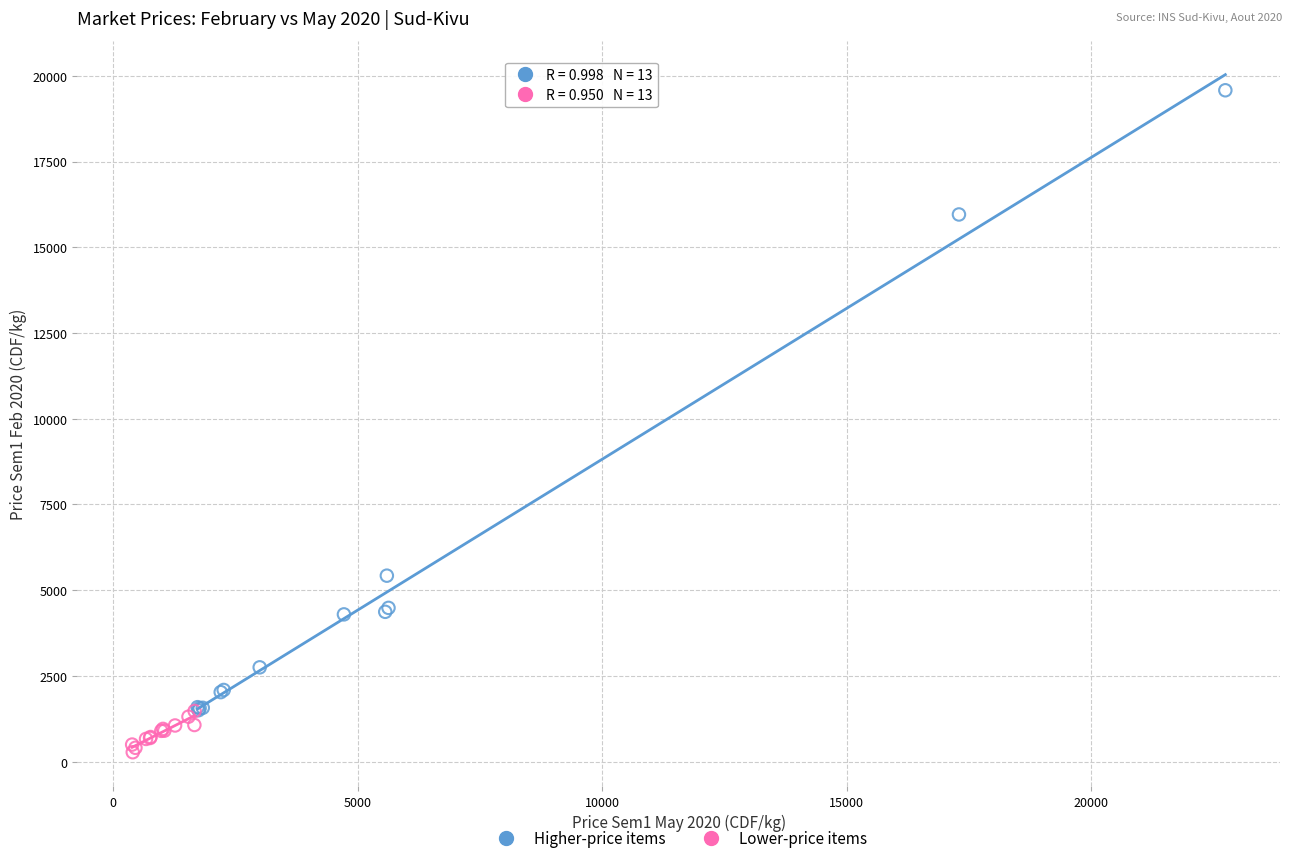

Which series reaches the minimum Y coordinate?

Lower-price items